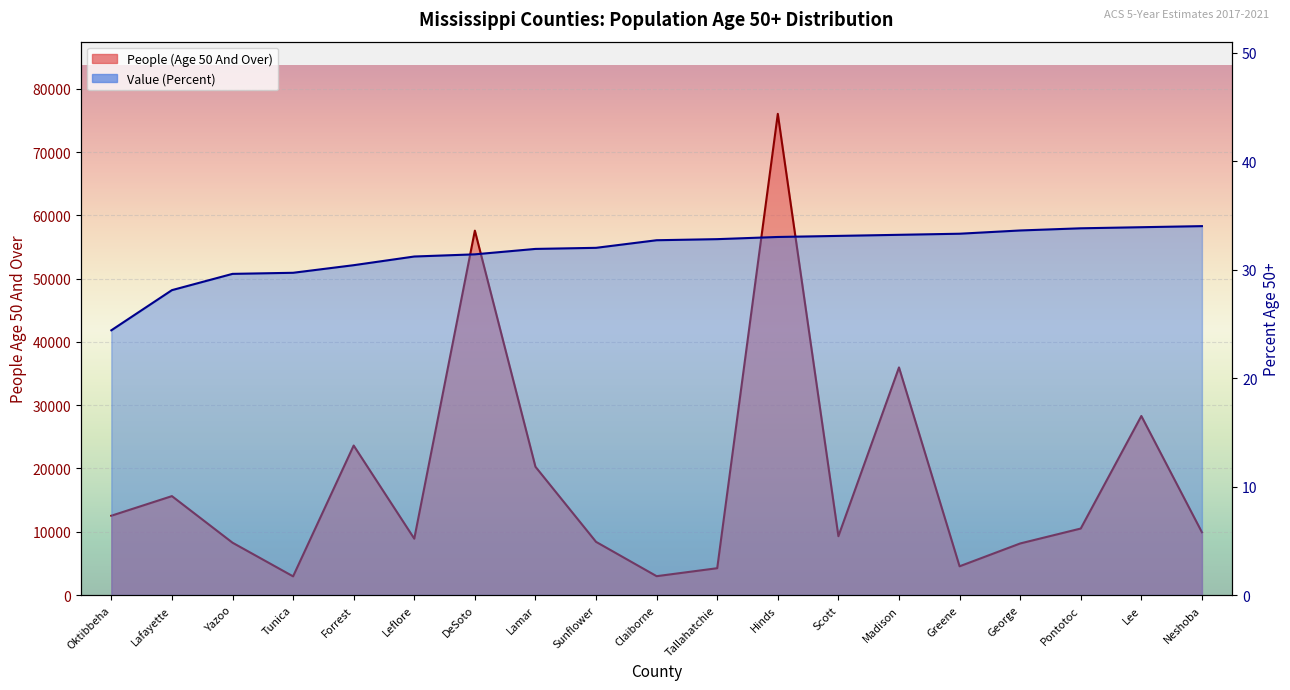

Between Oktibbeha and Lafayette, which is larger?

Lafayette